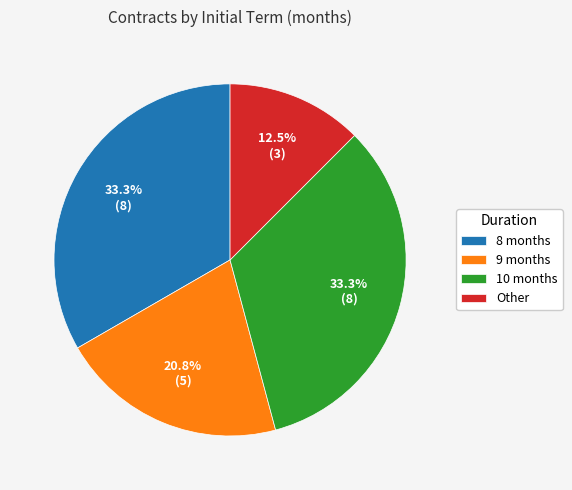

What is the ratio of the value at 8 months to the value at Other?

2.7